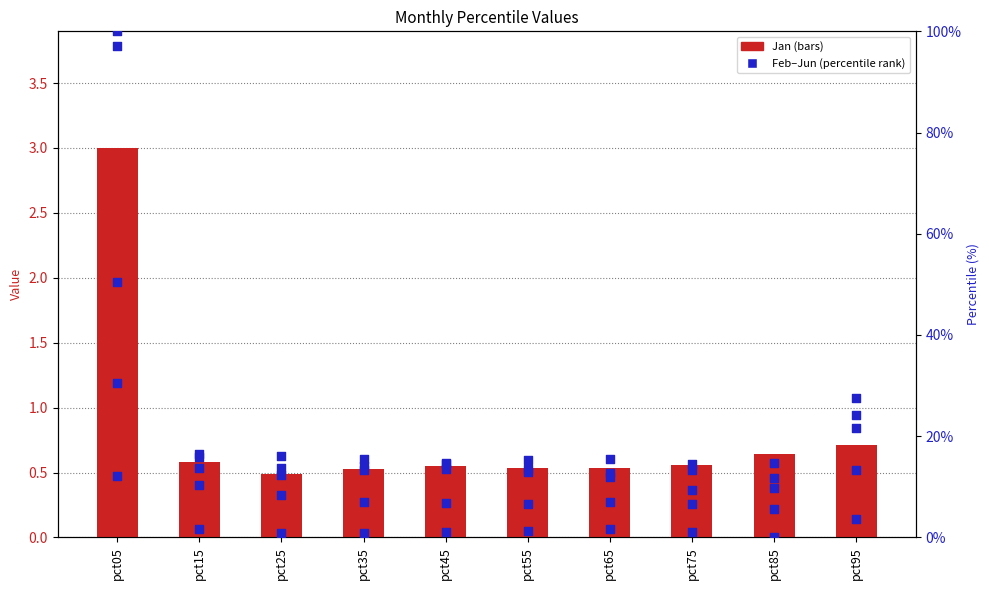

Is the value of Apr at pct85 greater than the value of Jan (primary) at pct05?

Yes